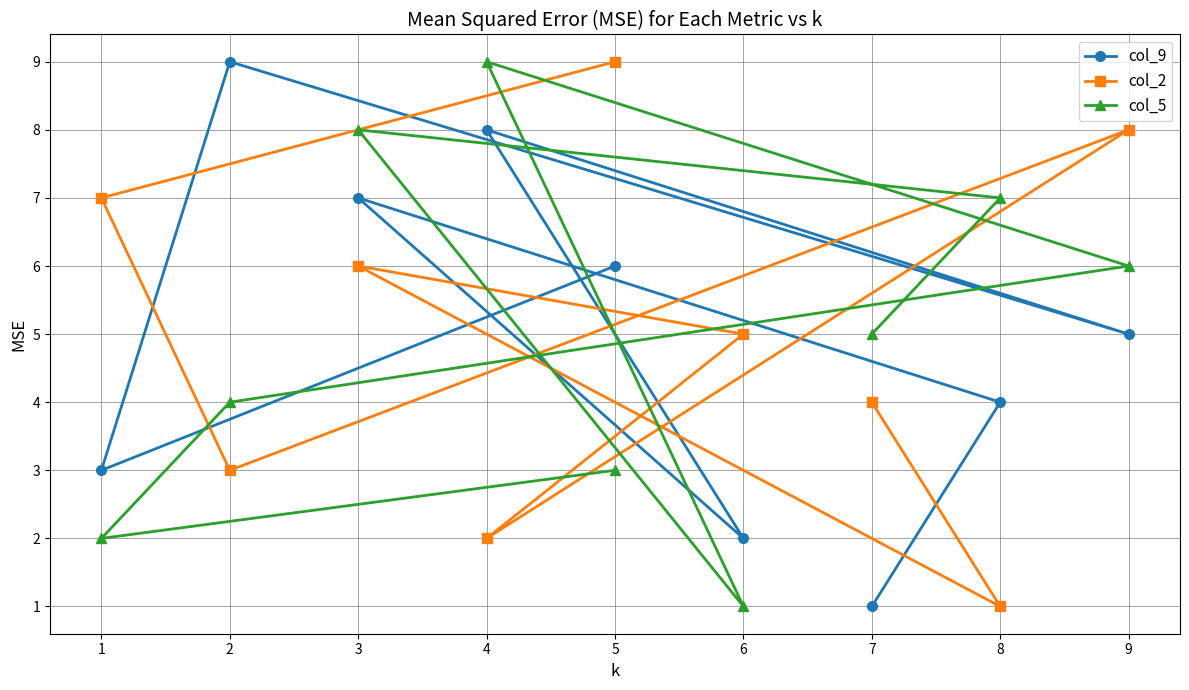

After their last crossing, which series has the higher values: col_5 or col_2?

col_5